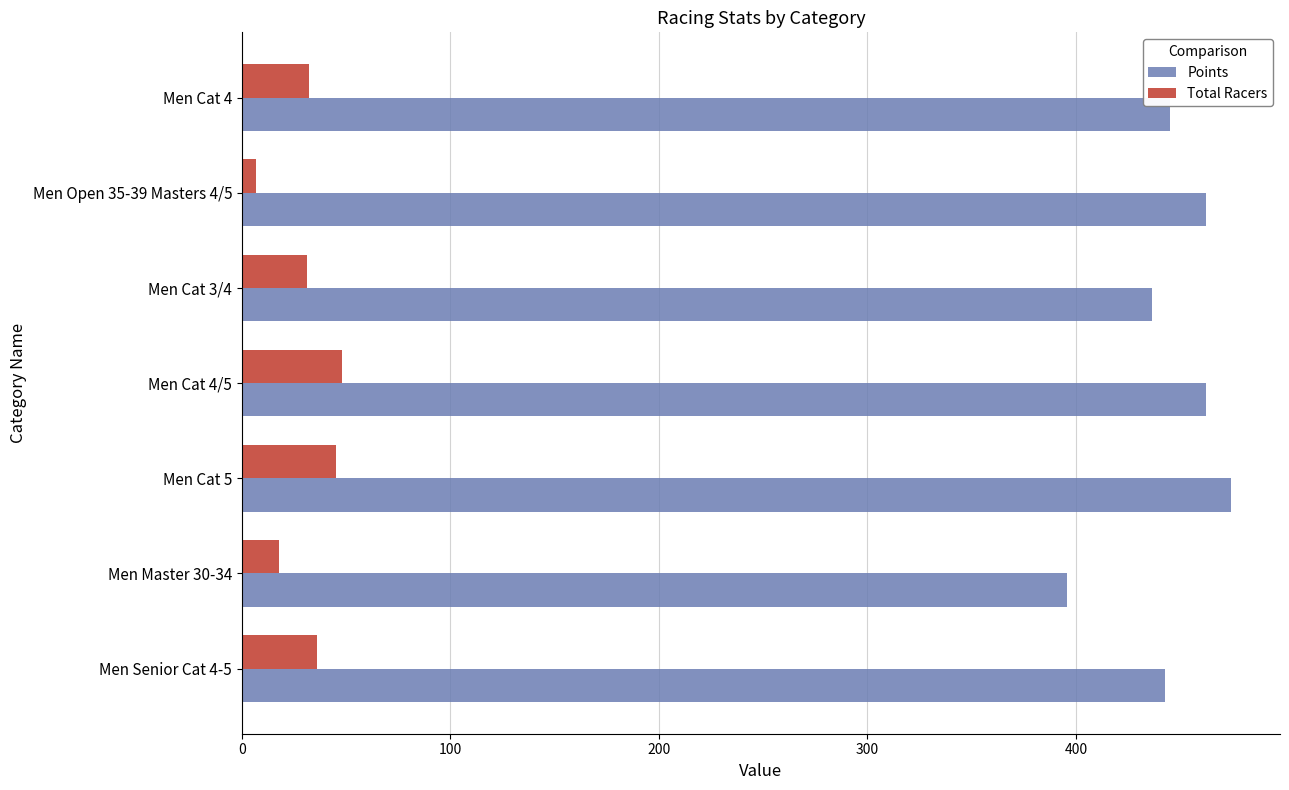

What is the spread (max minus min) of values at Men Master 30-34?

377.7